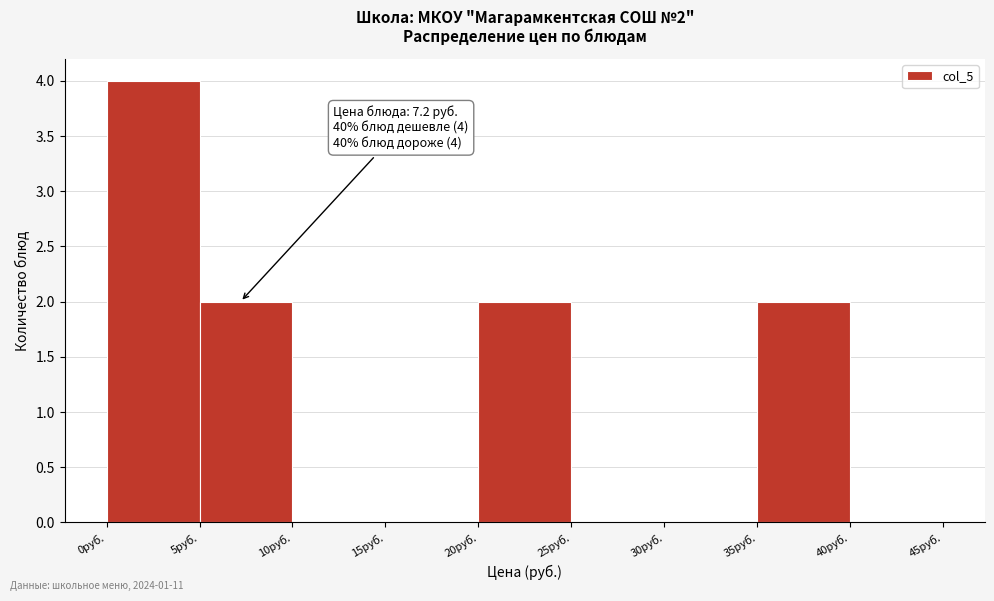

Over which range of the x-axis is the bar tallest?

0 to 5